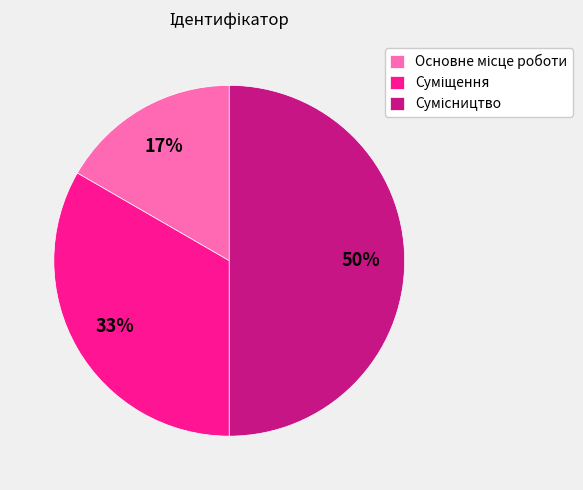

To the nearest percent, what is the average slice percentage?

33%